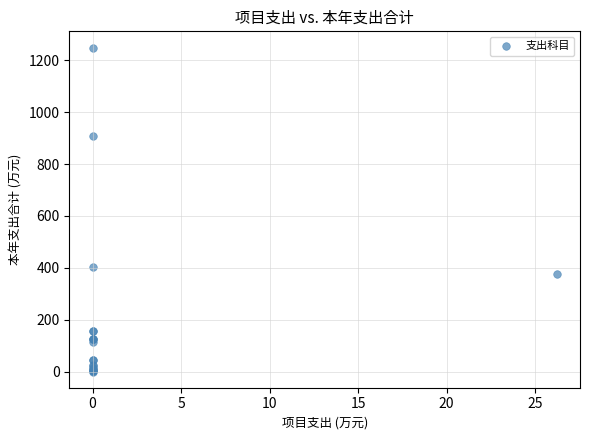

What Y value in the scatter plot is closest to 624?

402.8